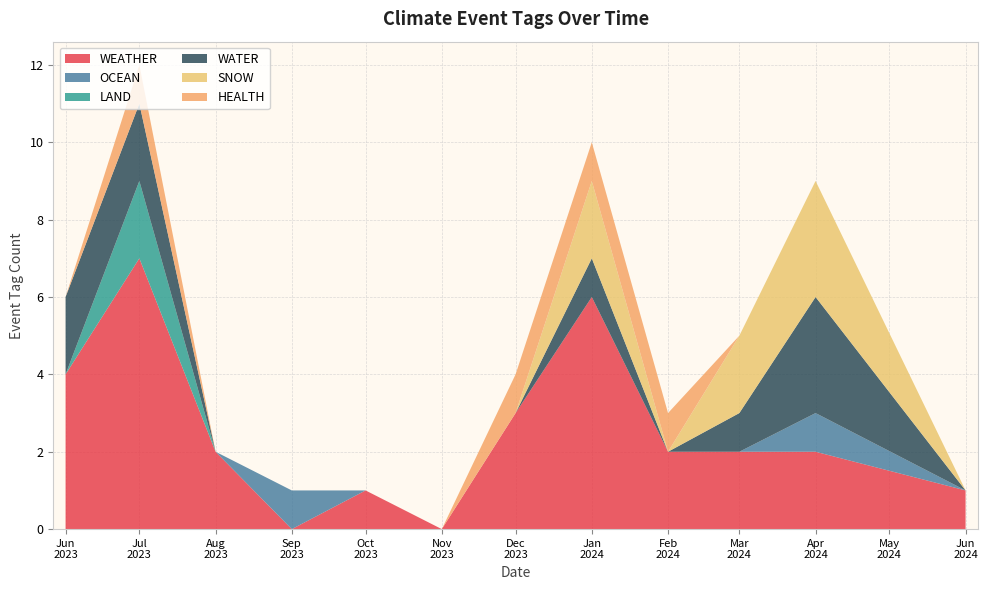

What is the highest value of the WEATHER series?

7